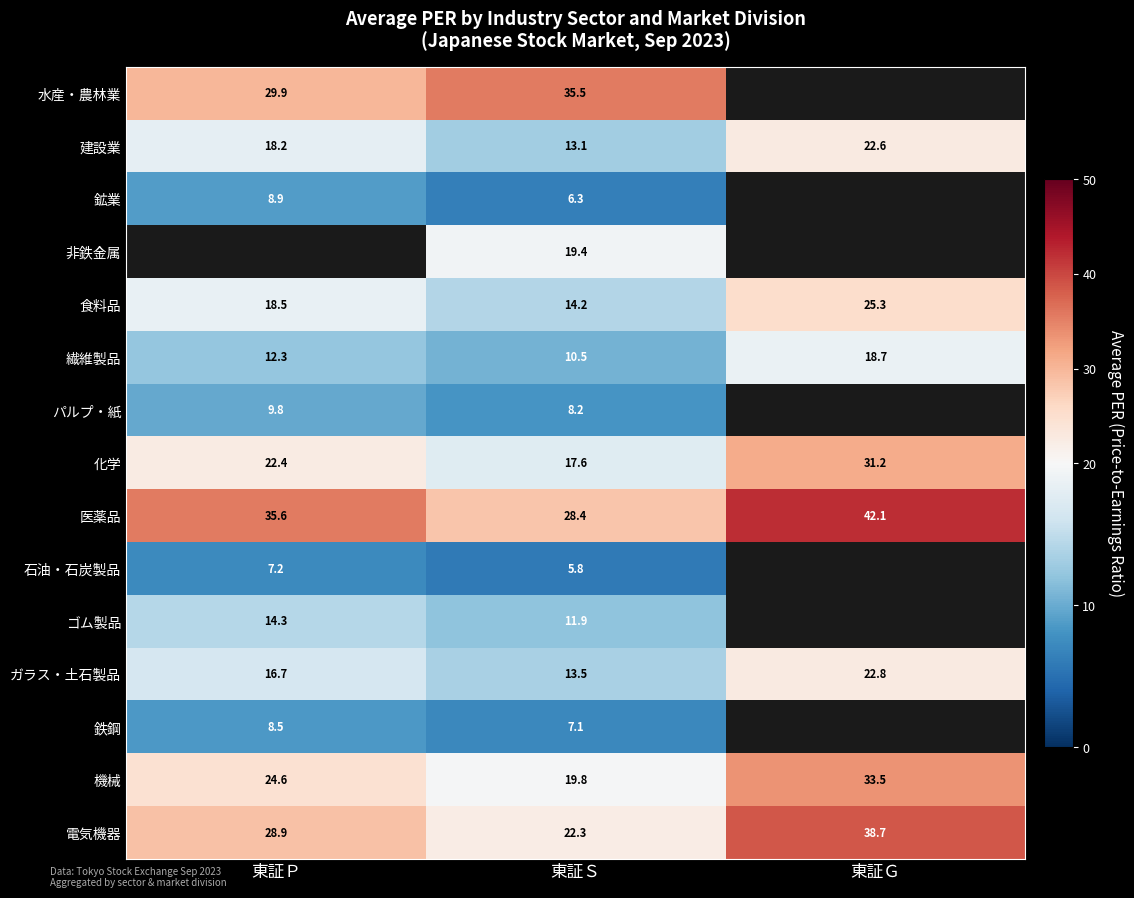

What is the smallest value displayed?

5.8